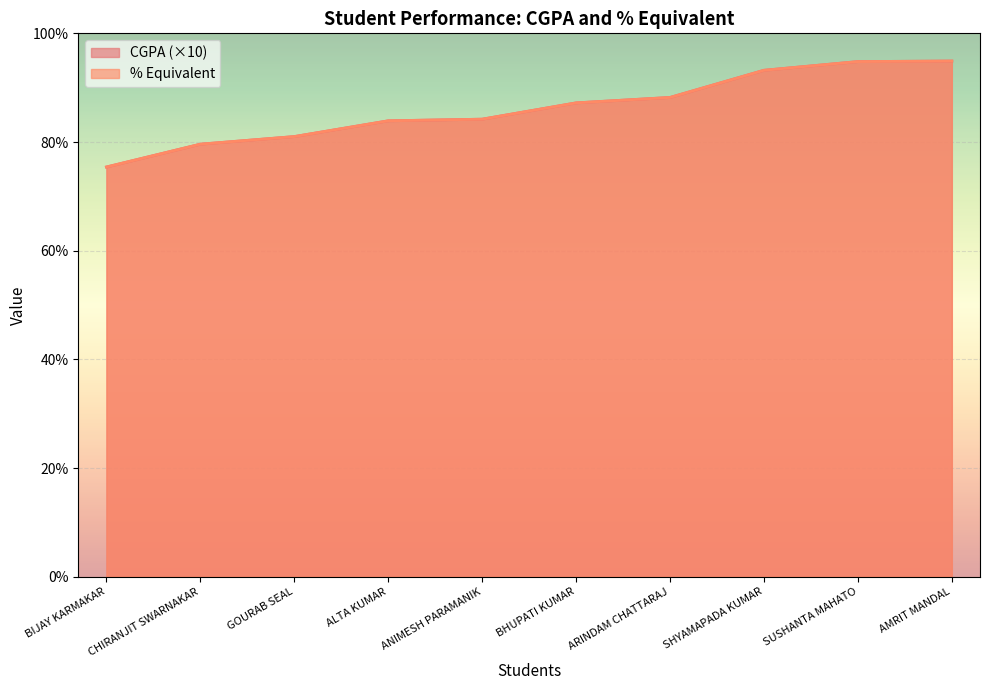

What is the difference between the % Equivalent values at CHIRANJIT SWARNAKAR and BIJAY KARMAKAR?

4.2